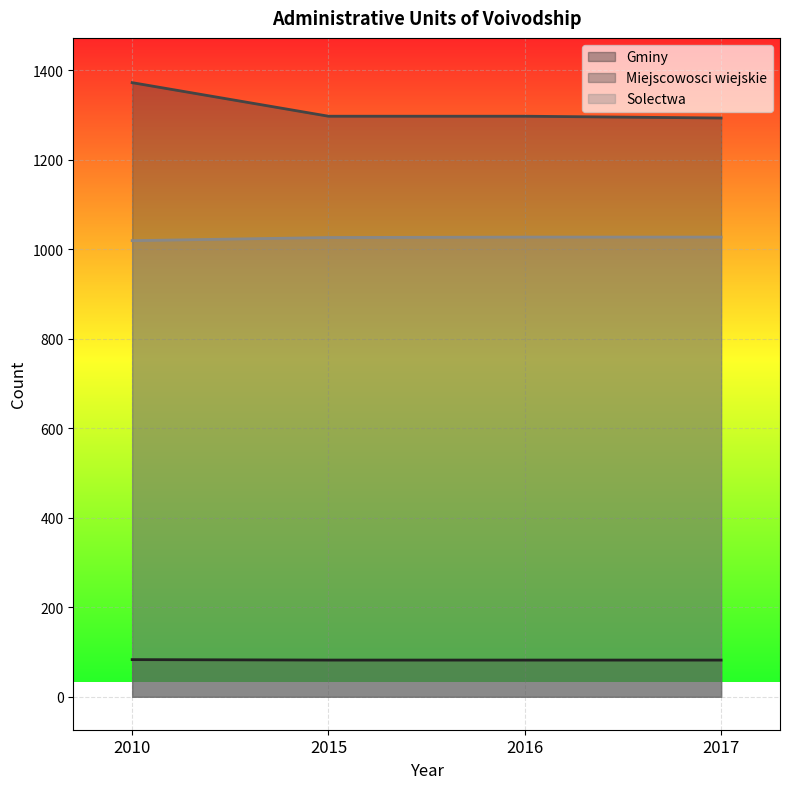

Reading right to left, transcribe all the data shown in this chart.

Gminy: 82	82	82	83
Miejscowosci wiejskie: 1293	1297	1297	1372
Solectwa: 1027	1027	1026	1019